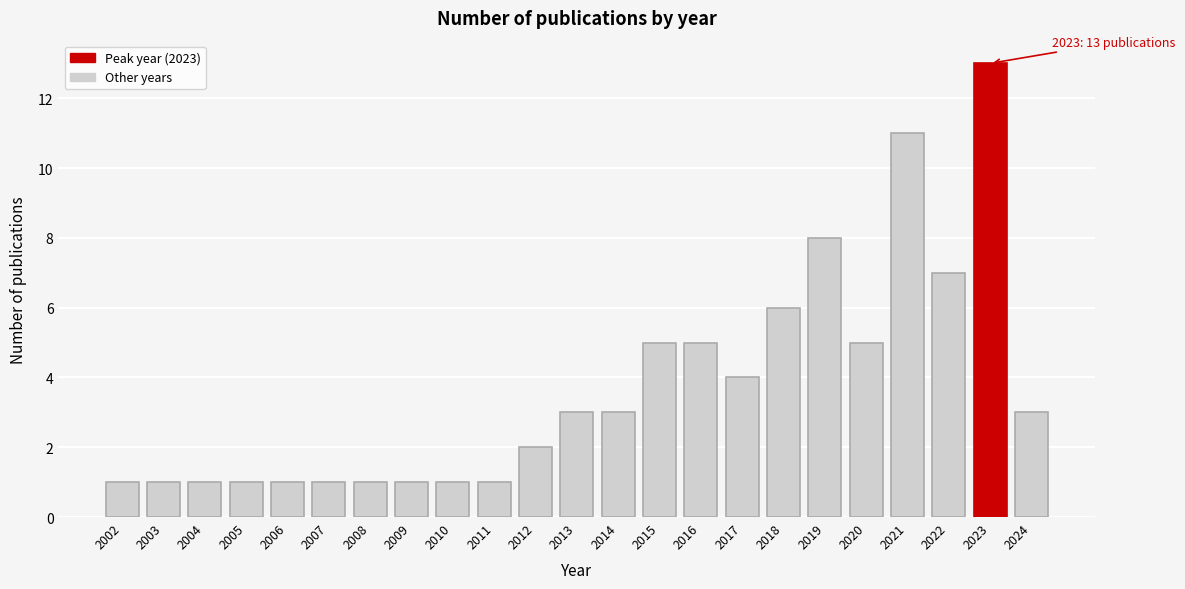

Reading left to right, extract all data points from this chart.

2002=1	2003=1	2004=1	2005=1	2006=1	2007=1	2008=1	2009=1	2010=1	2011=1	2012=2	2013=3	2014=3	2015=5	2016=5	2017=4	2018=6	2019=8	2020=5	2021=11	2022=7	2023=13	2024=3